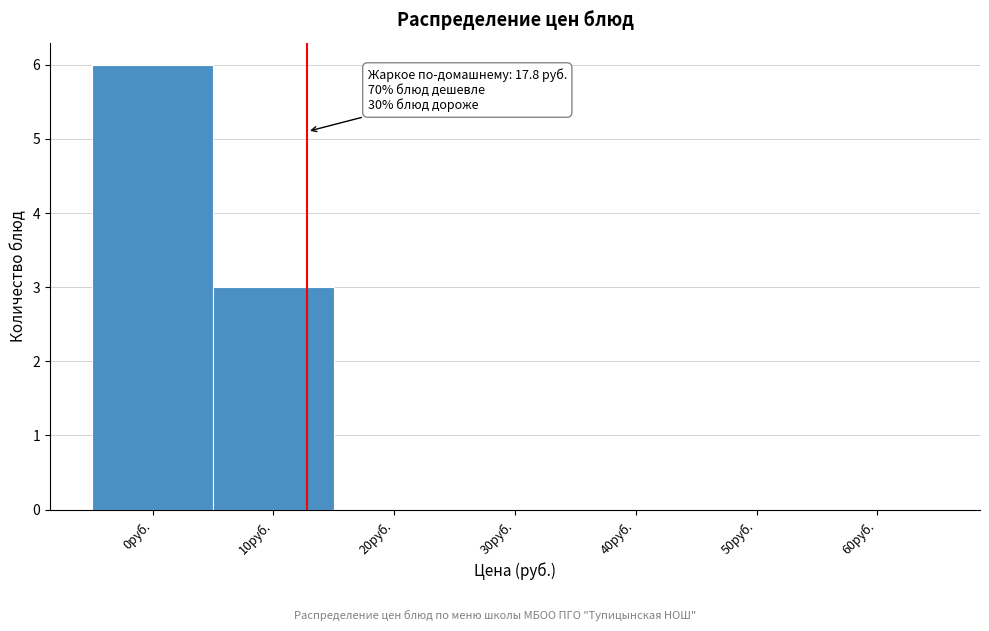

Reading left to right, what are all the values shown in this chart?

0руб.=6	10руб.=3	20руб.=0	30руб.=0	40руб.=0	50руб.=0	60руб.=0